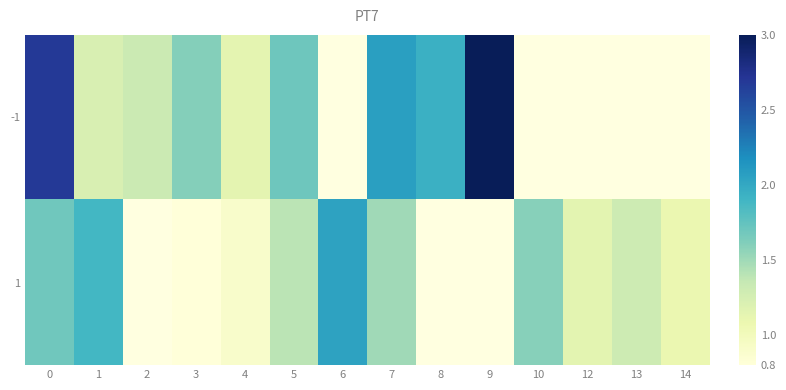

How many positive values does the 1 series have?

11